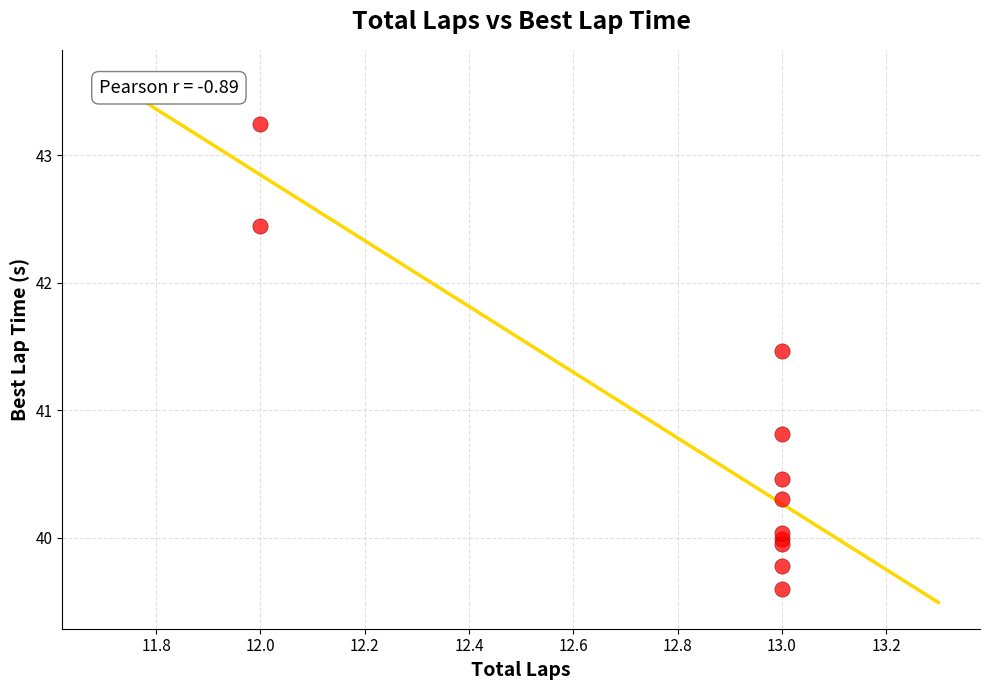

What Y value in the scatter plot is closest to 41?

40.8